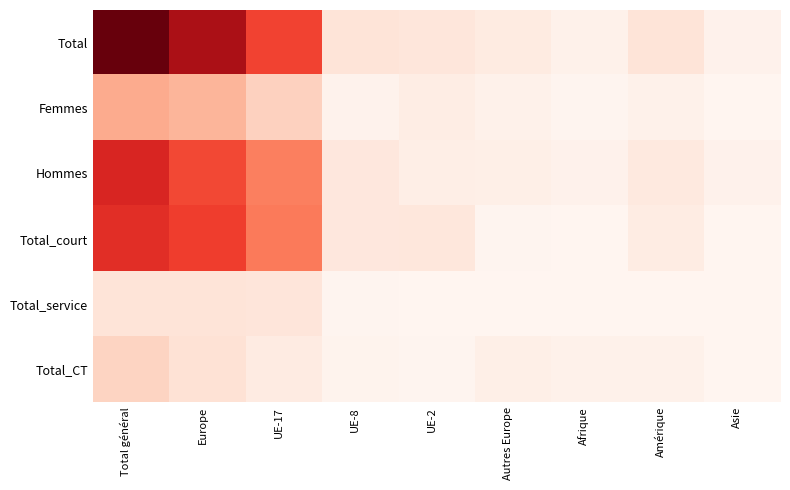

At which category is the sum across all series the highest?

Total général